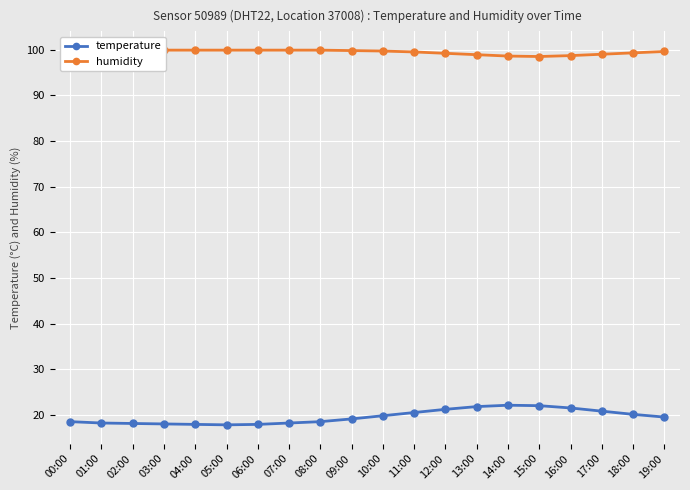

How many interior local valleys does the temperature series have?

1